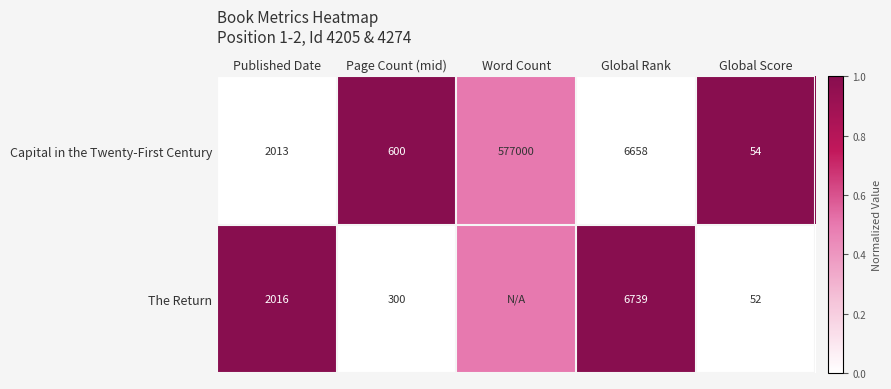

Between Global Rank and Global Score, which series saw the biggest shift?

The Return